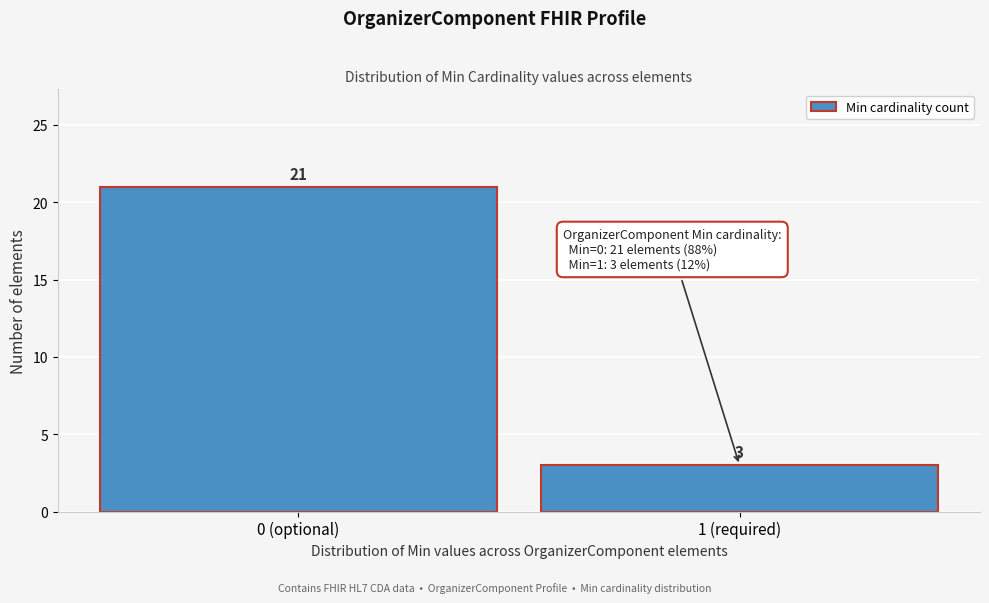

Reading left to right, extract all data points from this chart.

21	3